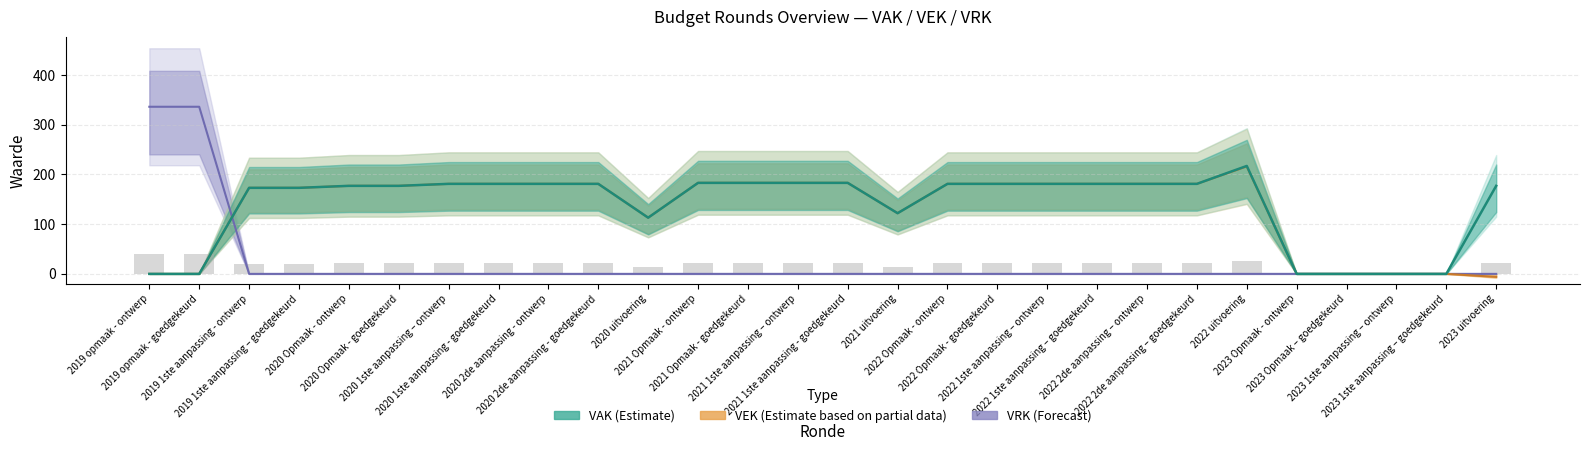

What is the difference between the maximum and minimum values in the VAK (Estimate) series?

217